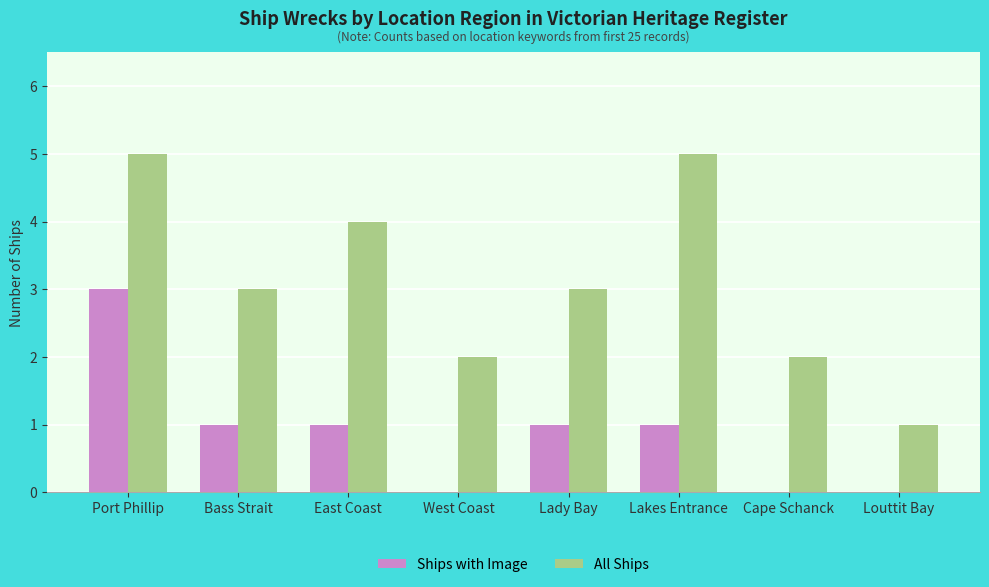

Is the value of Ships with Image at Lady Bay greater than the value of All Ships at Cape Schanck?

No